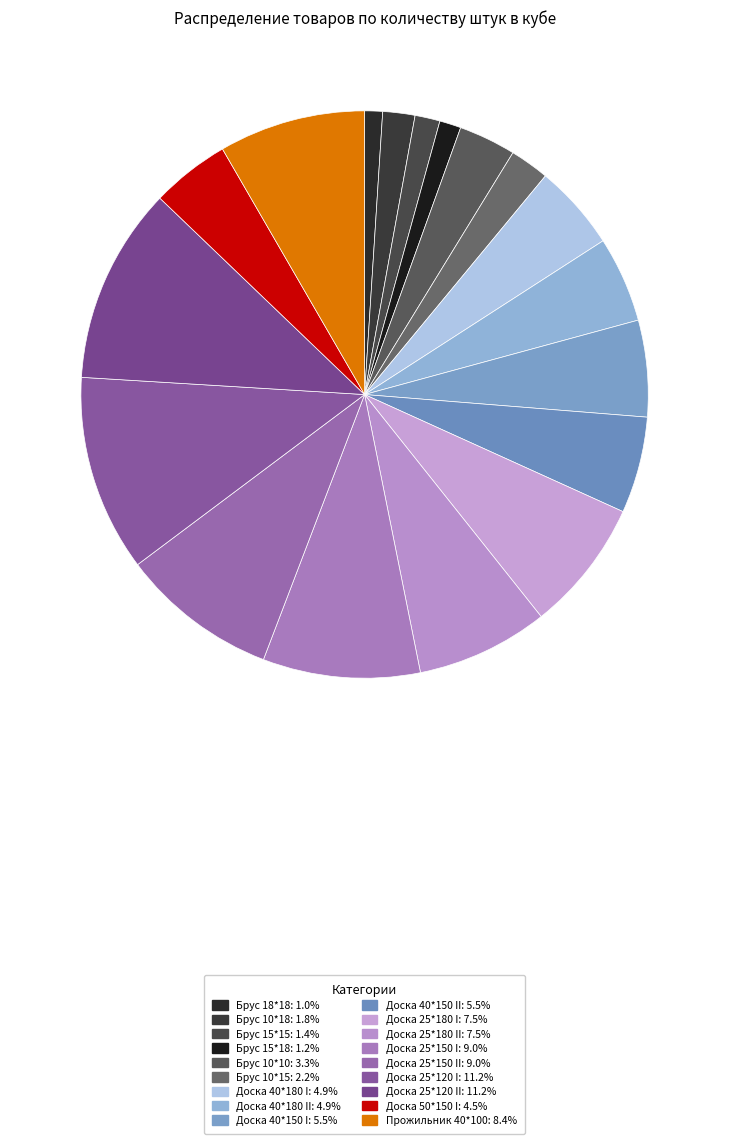

Count the number of slices in the pie.

18